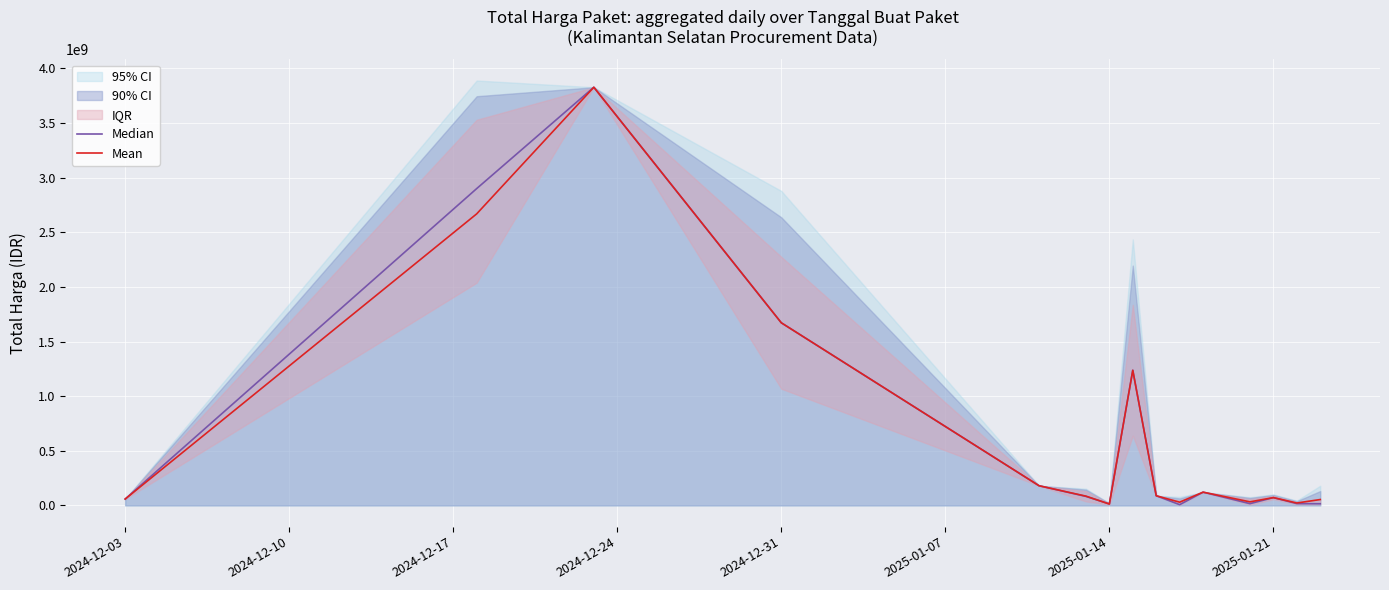

What is the smallest value displayed?

6745000.0